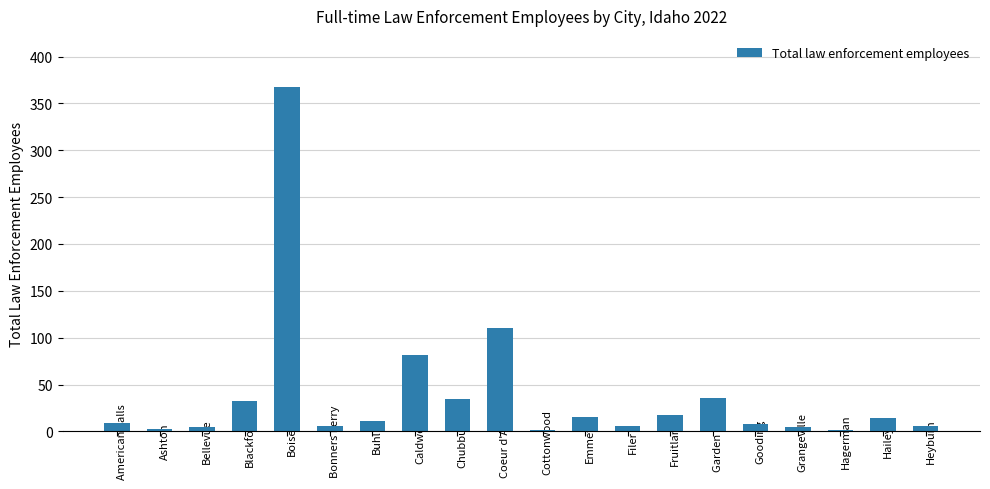

Where is the data nearest to the value 184?

Coeur d'Alene